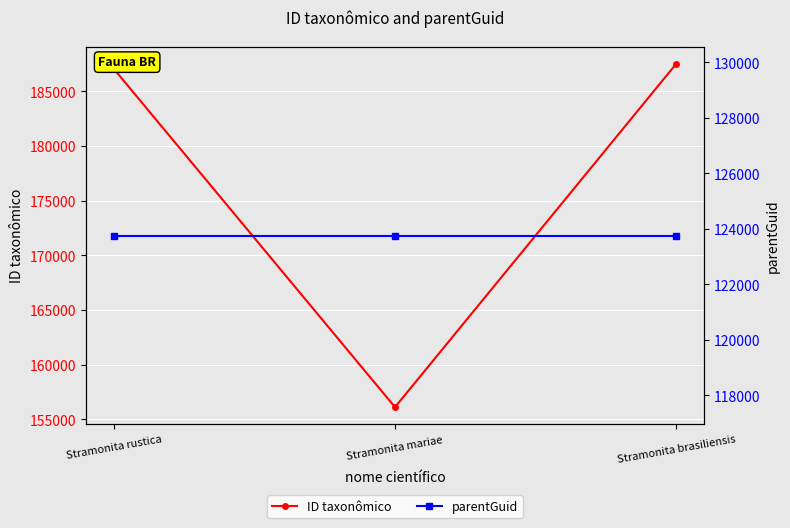

Reading right to left, list all the values displayed in this chart.

ID taxonômico: Stramonita brasiliensis=187519	Stramonita mariae=156122	Stramonita rustica=187059
parentGuid: Stramonita brasiliensis=123761	Stramonita mariae=123761	Stramonita rustica=123761